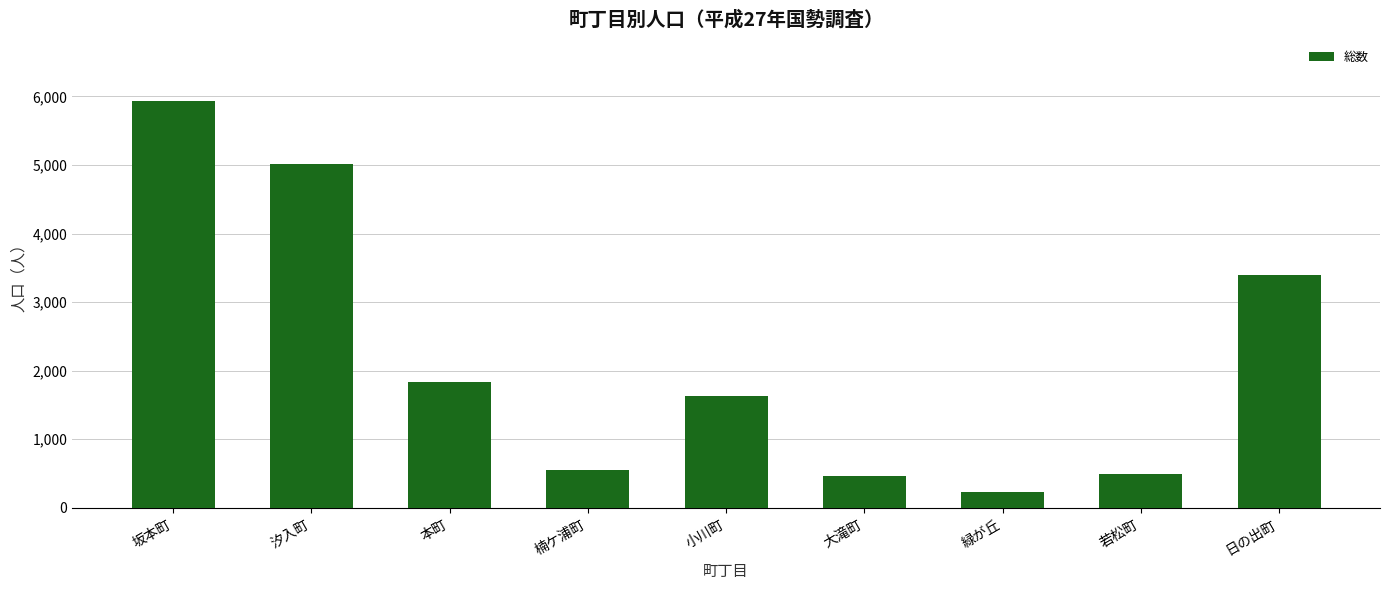

At which label is the value closest to 3084?

日の出町